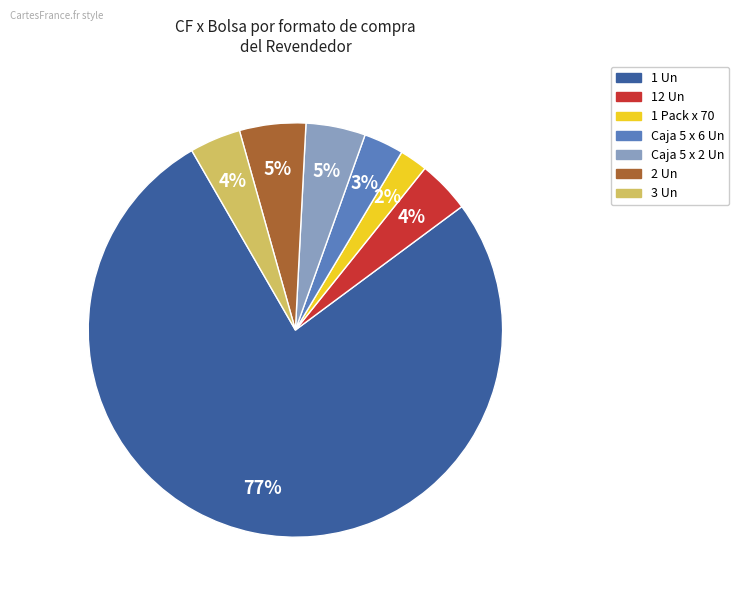

To the nearest percent, what portion does Caja 5 x 6 Un represent?

3%